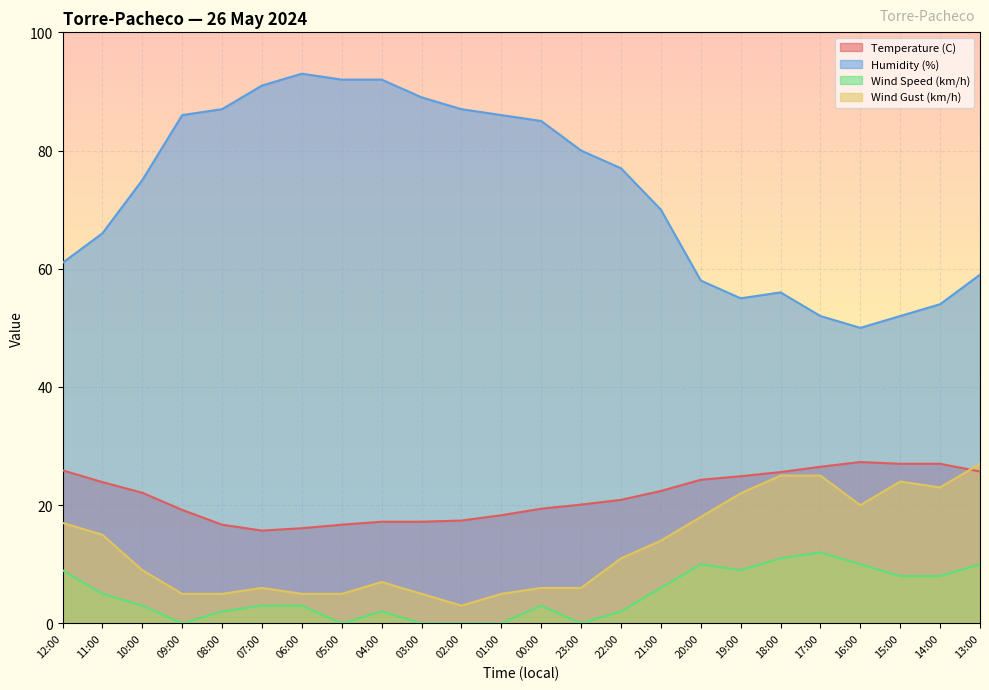

How many interior local valleys does the Wind Gust (km/h) series have?

3